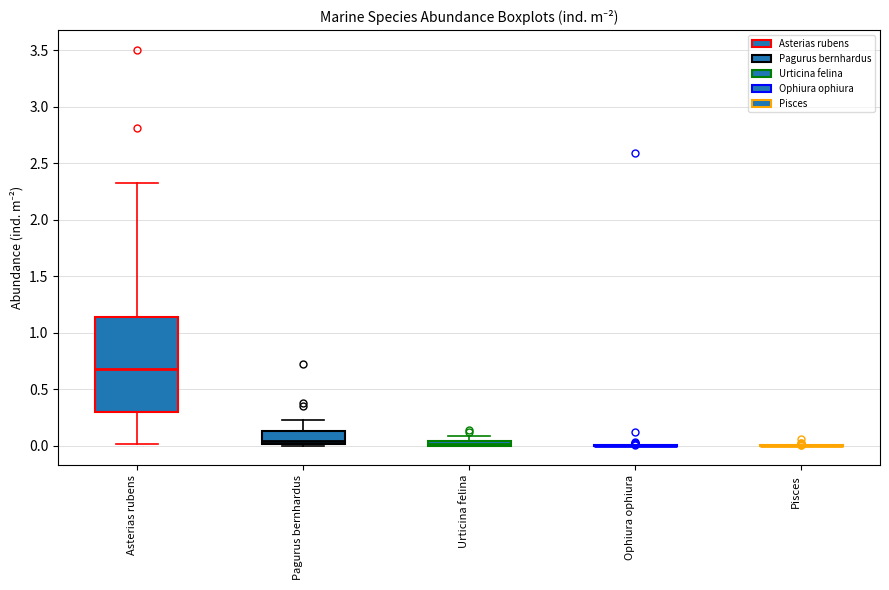

Where is the upper edge of the box for Urticina felina on the y-axis? The values are not printed on the chart, so give them approximately, as read against the axis.

0.05